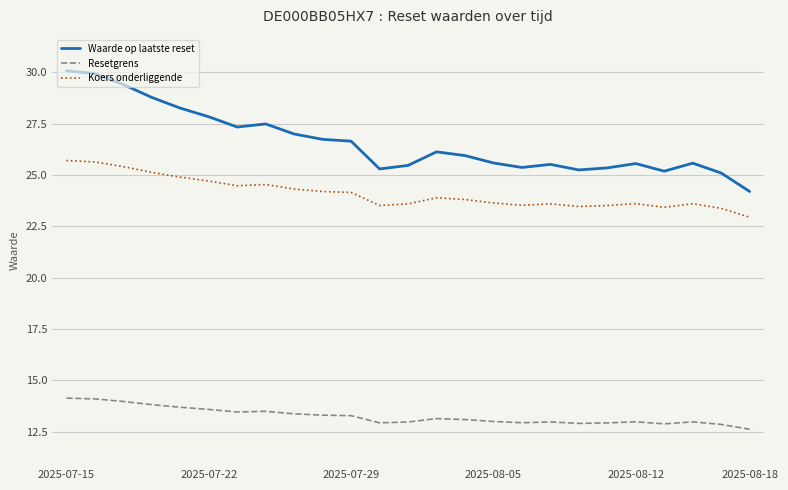

Which series has the widest spread of values?

Waarde op laatste reset